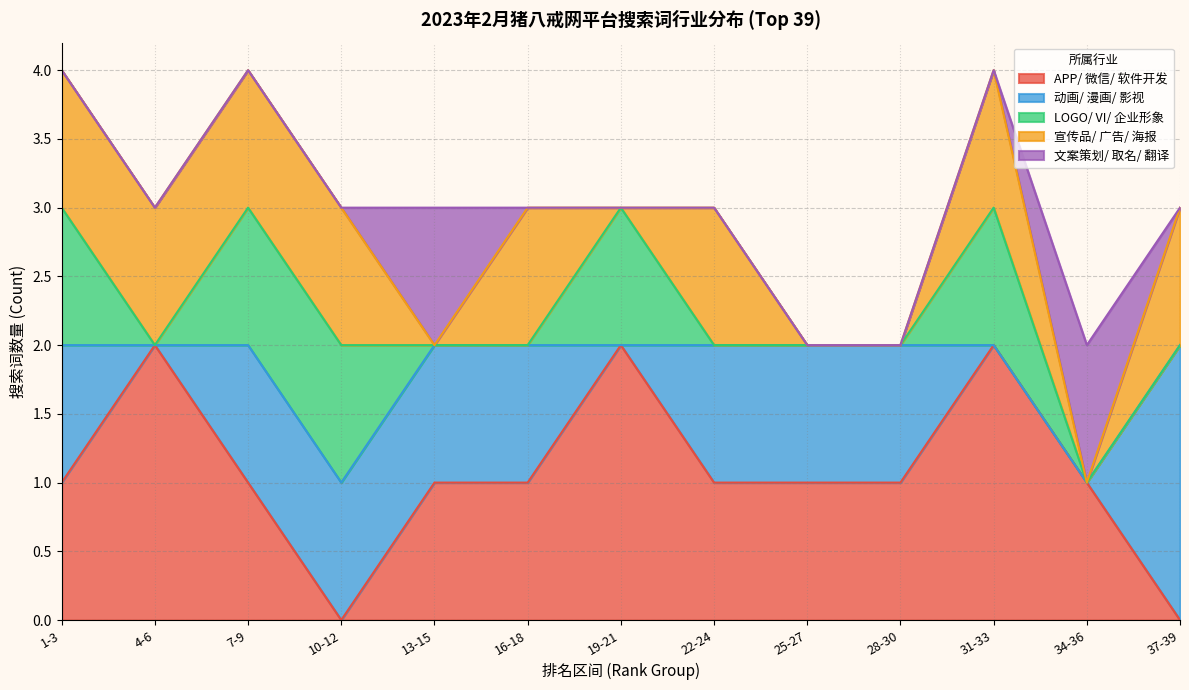

What are all the series names shown in the legend?

APP/ 微信/ 软件开发, 动画/ 漫画/ 影视, LOGO/ VI/ 企业形象, 宣传品/ 广告/ 海报, 文案策划/ 取名/ 翻译